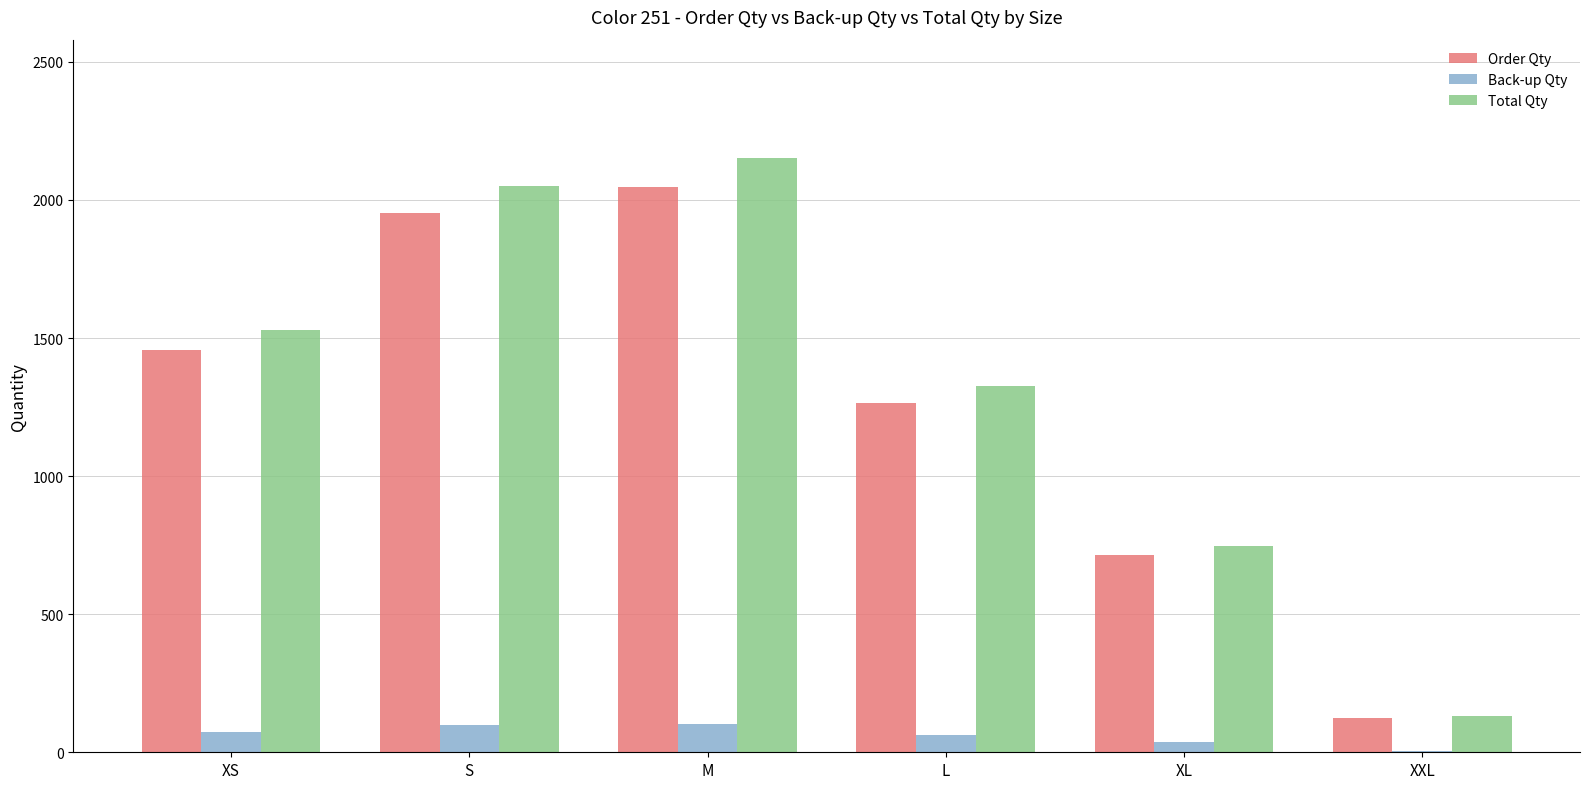

Where does the Total Qty series first go above 1530?

XS